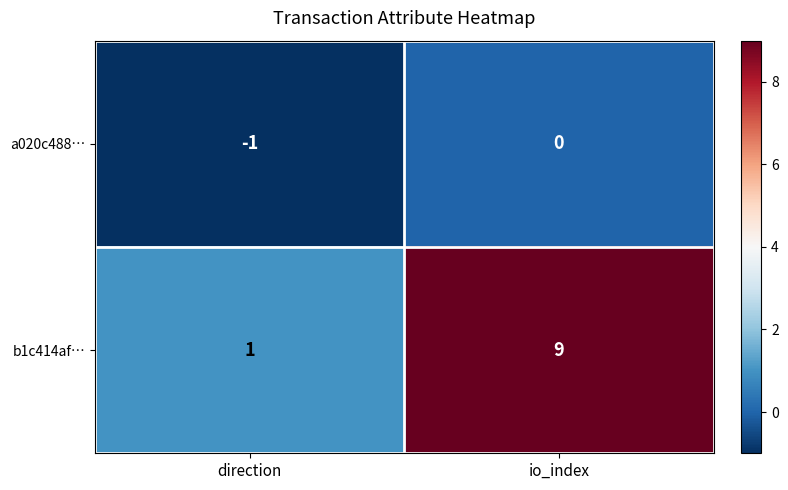

List the labels in order of a020c488… value, smallest first.

direction, io_index